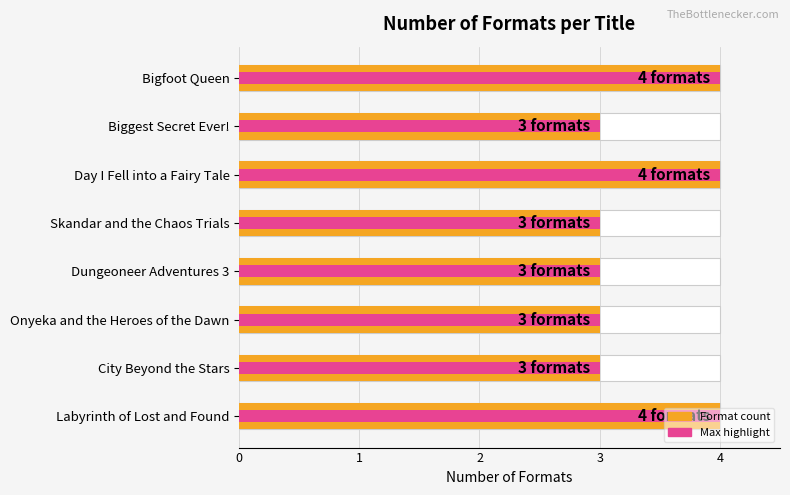

The value at Day I Fell into a Fairy Tale is 4. True or false?

True